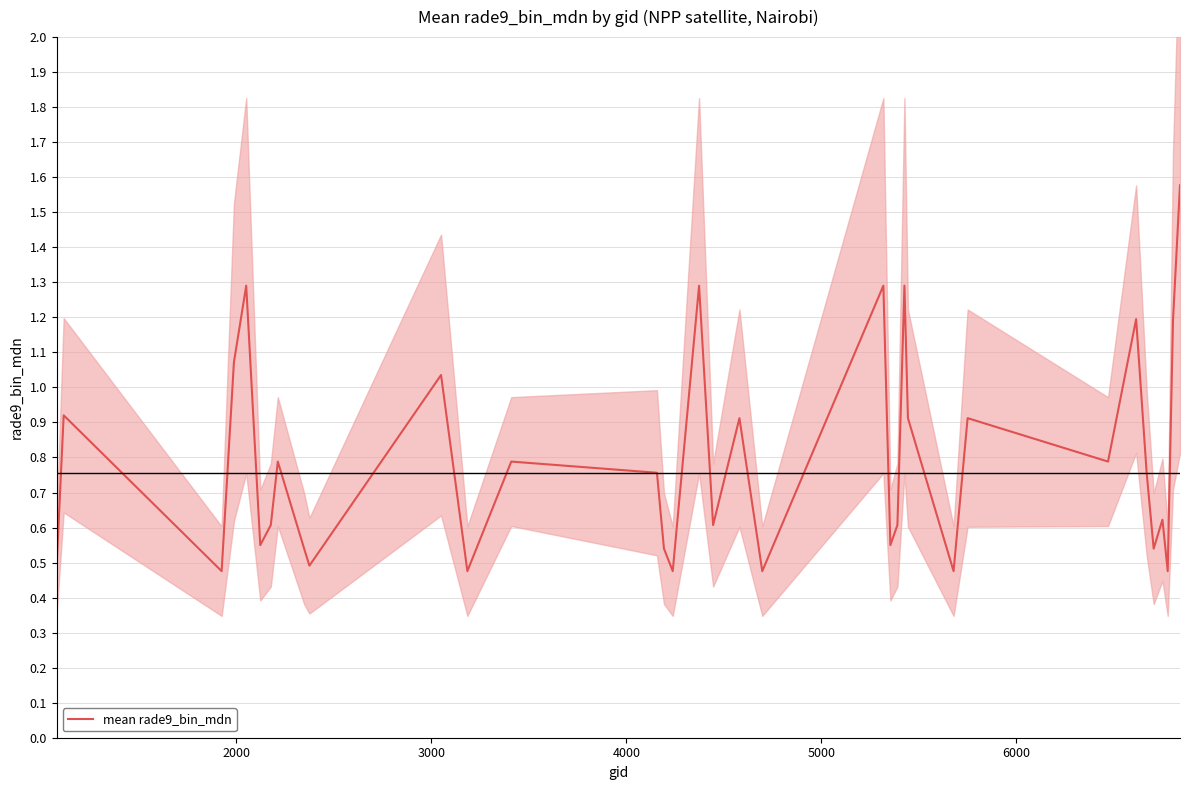

How many distinct data groups are displayed?

1